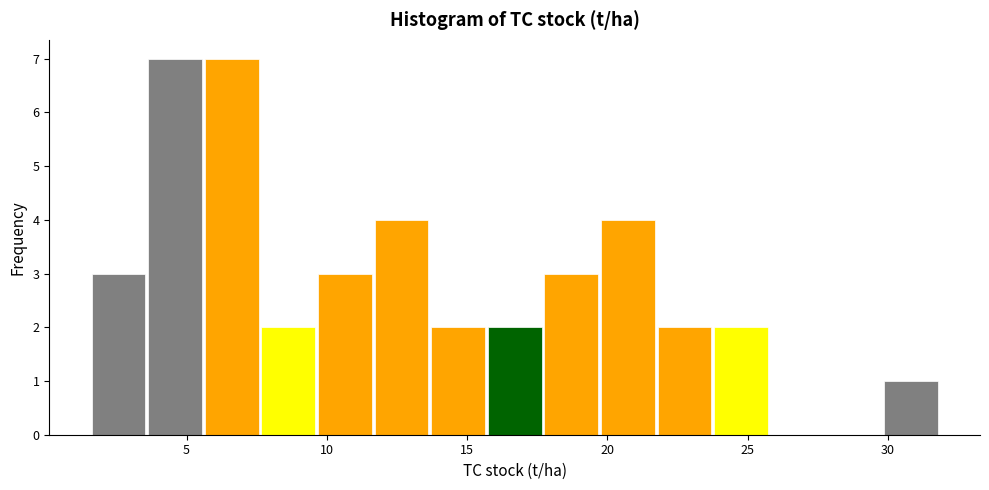

Reading left to right, transcribe this chart: for each bar, give the range it covers on the x-axis and its height. Neither the bar edges nor the heights are printed on the chart, so give them approximately, as read against the axes.

1.5 to 3.5: 3
3.5 to 5.5: 7
5.5 to 7.5: 7
7.5 to 9.5: 2
9.5 to 11.5: 3
11.5 to 13.5: 4
13.5 to 15.5: 2
15.5 to 17.5: 2
17.5 to 19.5: 3
19.5 to 21.5: 4
21.5 to 24.0: 2
24.0 to 26.0: 2
26.0 to 28.0: 0
28.0 to 30.0: 0
30.0 to 32.0: 1